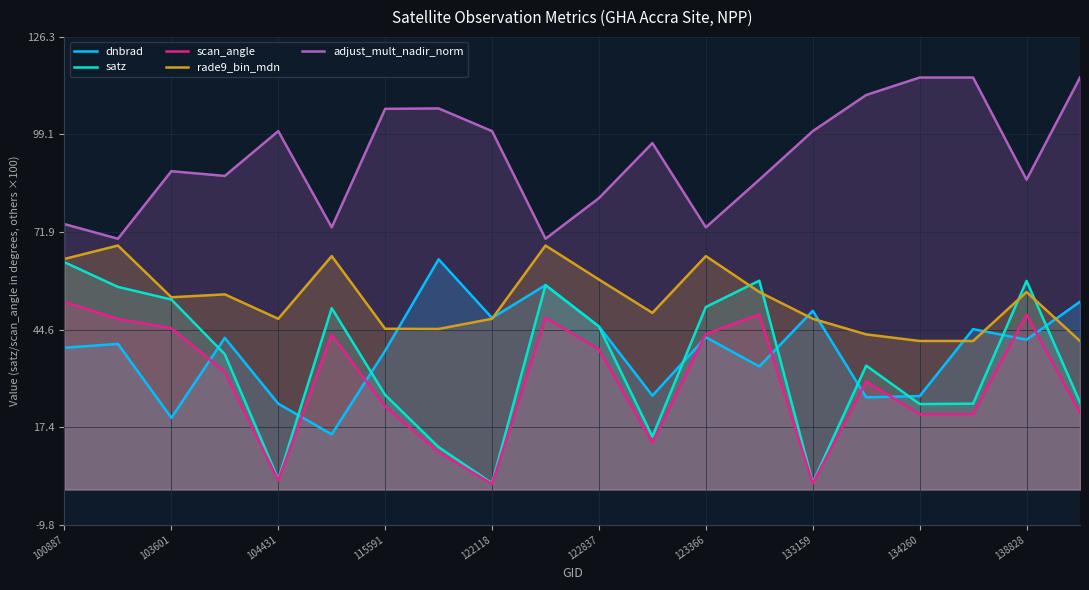

How many data points in rade9_bin_mdn are less than 53?

10